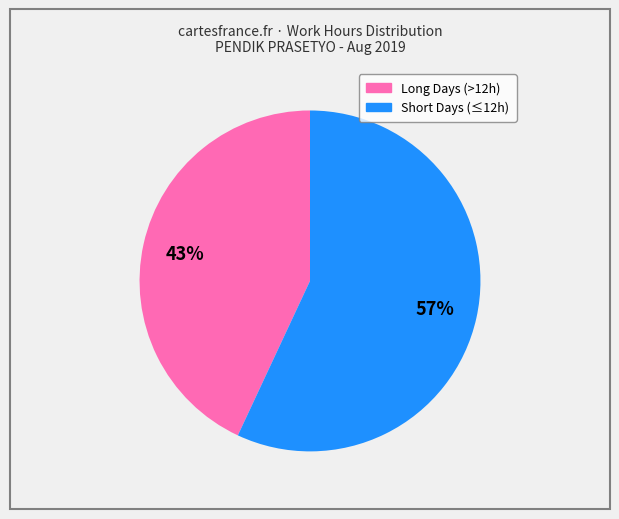

To the nearest percent, what is the average slice percentage?

50%